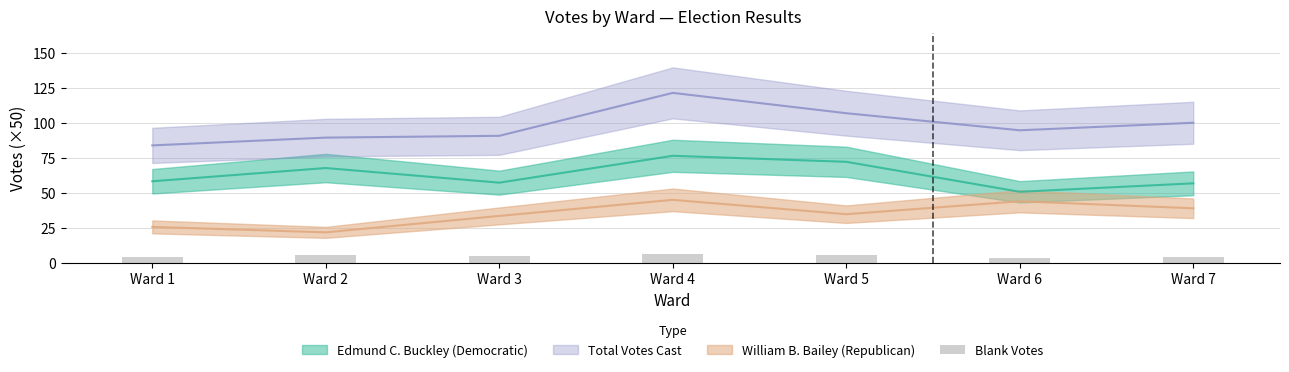

Rank the categories by value from highest to lowest.

Ward 4, Ward 5, Ward 2, Ward 3, Ward 1, Ward 7, Ward 6